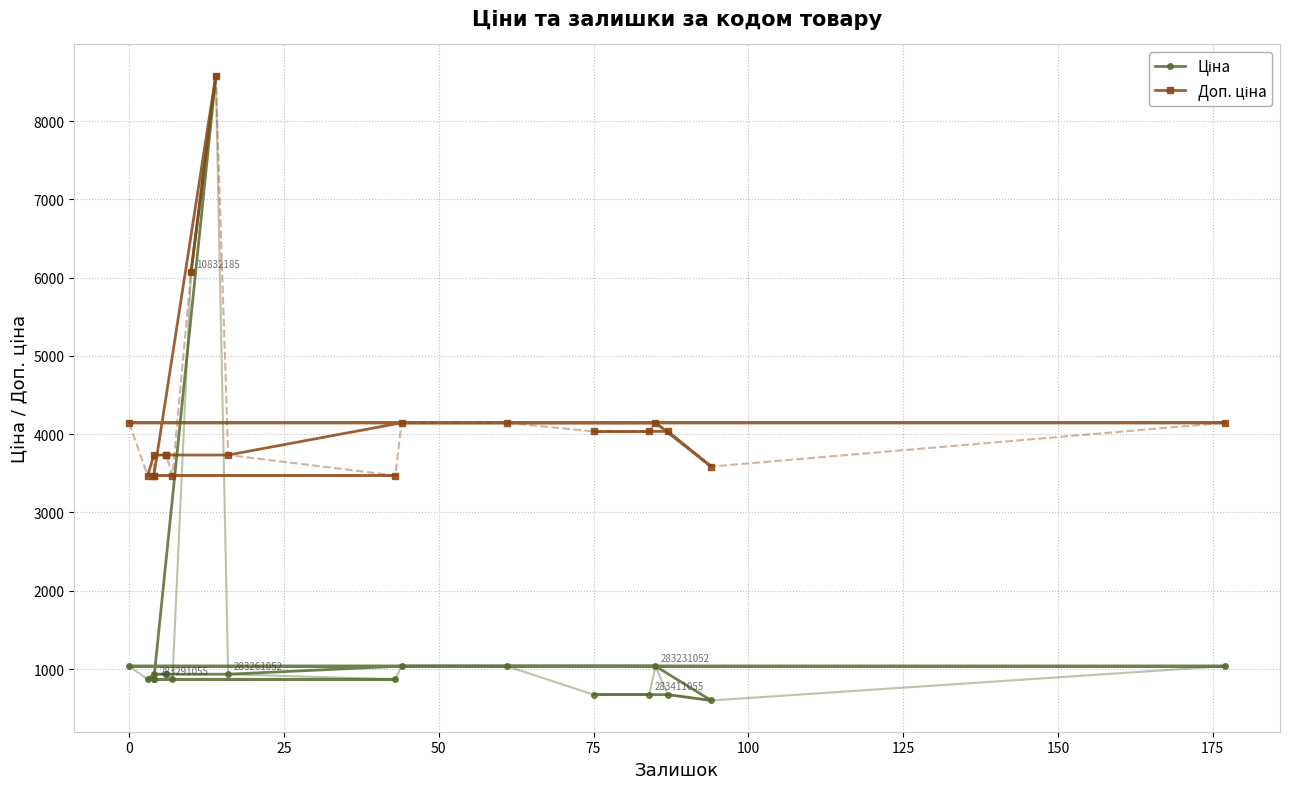

What is the minimum value for Ціна?

597.8